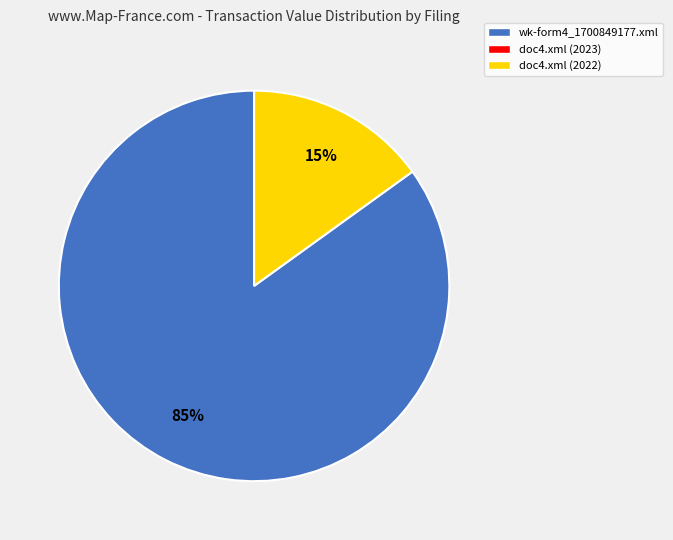

How many slices are in this pie chart?

2